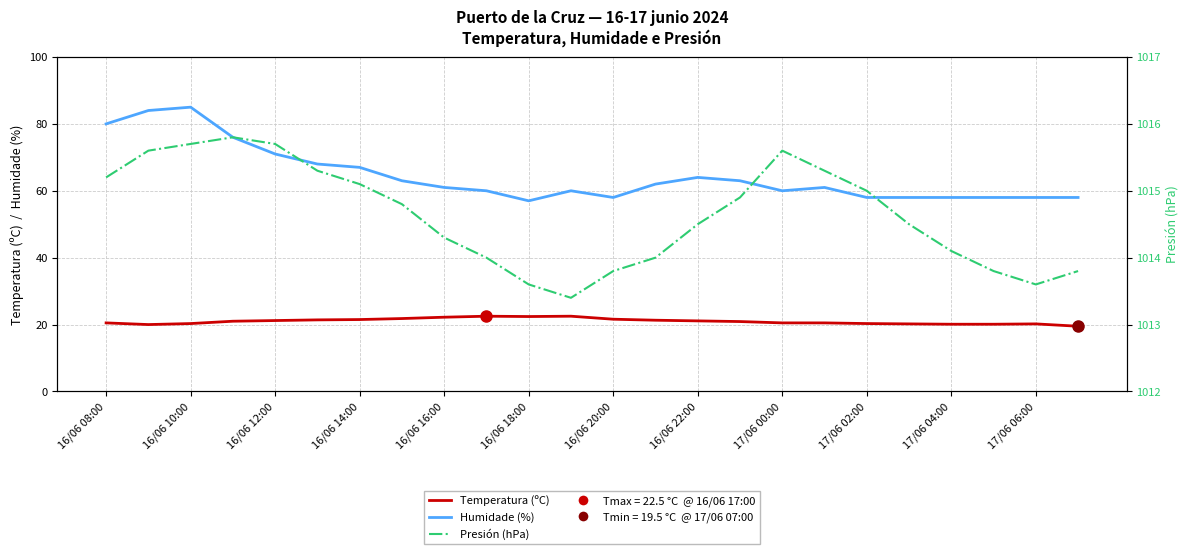

Reading left to right, what are all the values shown in this chart?

Temperatura (ºC): 20.5	20.0	20.3	21.0	21.2	21.4	21.5	21.8	22.2	22.5	22.4	22.5	21.6	21.3	21.1	20.9	20.5	20.5	20.3	20.2	20.1	20.1	20.2	19.5
Humidade (%): 80.0	84.0	85.0	76.0	71.0	68.0	67.0	63.0	61.0	60.0	57.0	60.0	58.0	62.0	64.0	63.0	60.0	61.0	58.0	58.0	58.0	58.0	58.0	58.0
Presión (hPa): 1015.2	1015.6	1015.7	1015.8	1015.7	1015.3	1015.1	1014.8	1014.3	1014.0	1013.6	1013.4	1013.8	1014.0	1014.5	1014.9	1015.6	1015.3	1015.0	1014.5	1014.1	1013.8	1013.6	1013.8